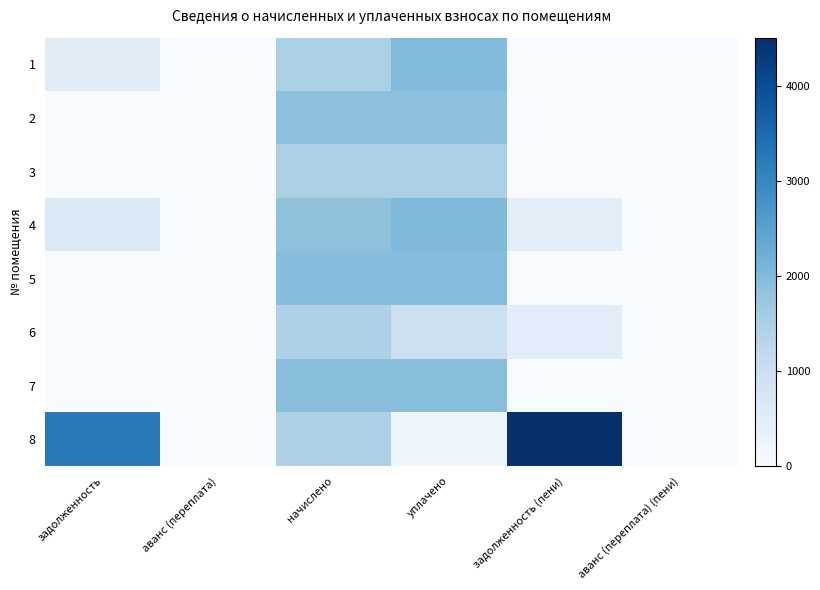

Reading left to right, what are all the values shown in this chart?

1: задолженность=499.8	аванс (переплата)=0.0	начислено=1499.4	уплачено=1999.2	задолженность (пени)=0.0	аванс (переплата) (пени)=0.0
2: задолженность=0.0	аванс (переплата)=0.0	начислено=1884.3	уплачено=1884.3	задолженность (пени)=0.0	аванс (переплата) (пени)=0.0
3: задолженность=0.0	аванс (переплата)=0.0	начислено=1503.1	уплачено=1503.1	задолженность (пени)=0.0	аванс (переплата) (пени)=0.0
4: задолженность=619.5	аванс (переплата)=0.0	начислено=1858.7	уплачено=2011.2	задолженность (пени)=467.1	аванс (переплата) (пени)=0.0
5: задолженность=0.0	аванс (переплата)=0.0	начислено=1946.6	уплачено=1946.6	задолженность (пени)=0.0	аванс (переплата) (пени)=0.0
6: задолженность=0.0	аванс (переплата)=0.0	начислено=1470.1	уплачено=980.0	задолженность (пени)=490.0	аванс (переплата) (пени)=0.0
7: задолженность=0.0	аванс (переплата)=0.0	начислено=1935.7	уплачено=1935.7	задолженность (пени)=0.0	аванс (переплата) (пени)=0.0
8: задолженность=3219.5	аванс (переплата)=0.0	начислено=1473.7	уплачено=178.8	задолженность (пени)=4514.4	аванс (переплата) (пени)=0.0